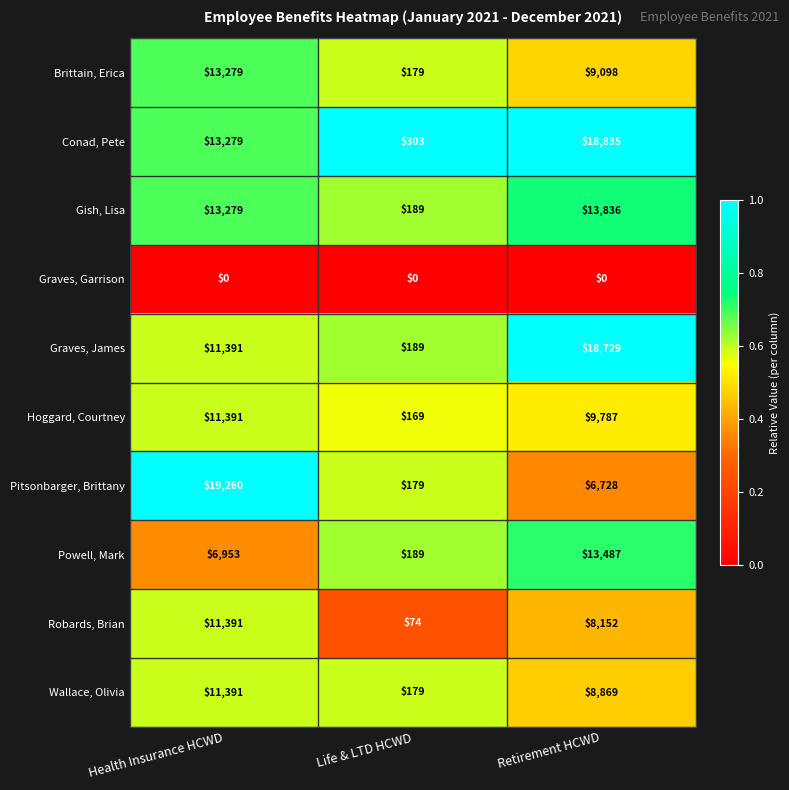

What is the maximum value for Wallace, Olivia?

11391